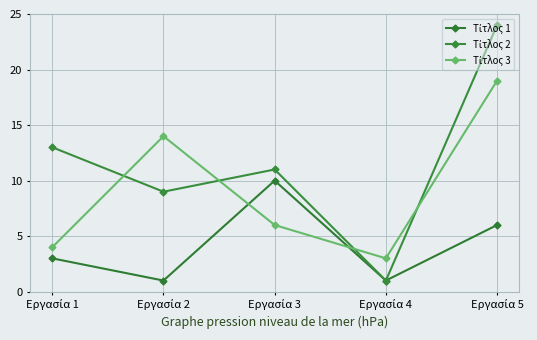

Which has a higher value, Εργασία 1 or Εργασία 5?

Εργασία 5